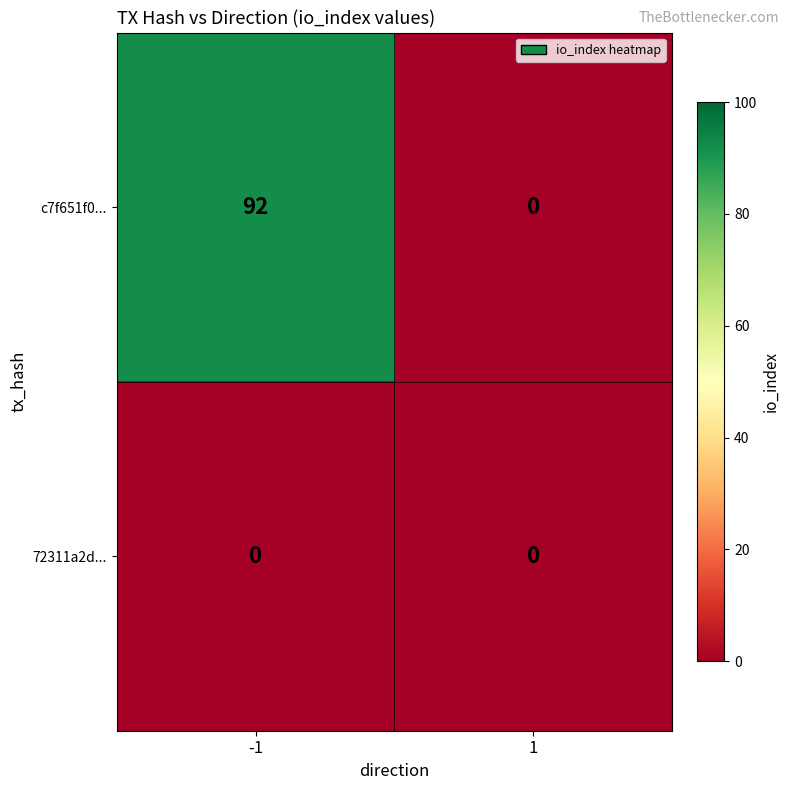

At which category is the sum across all series the highest?

-1